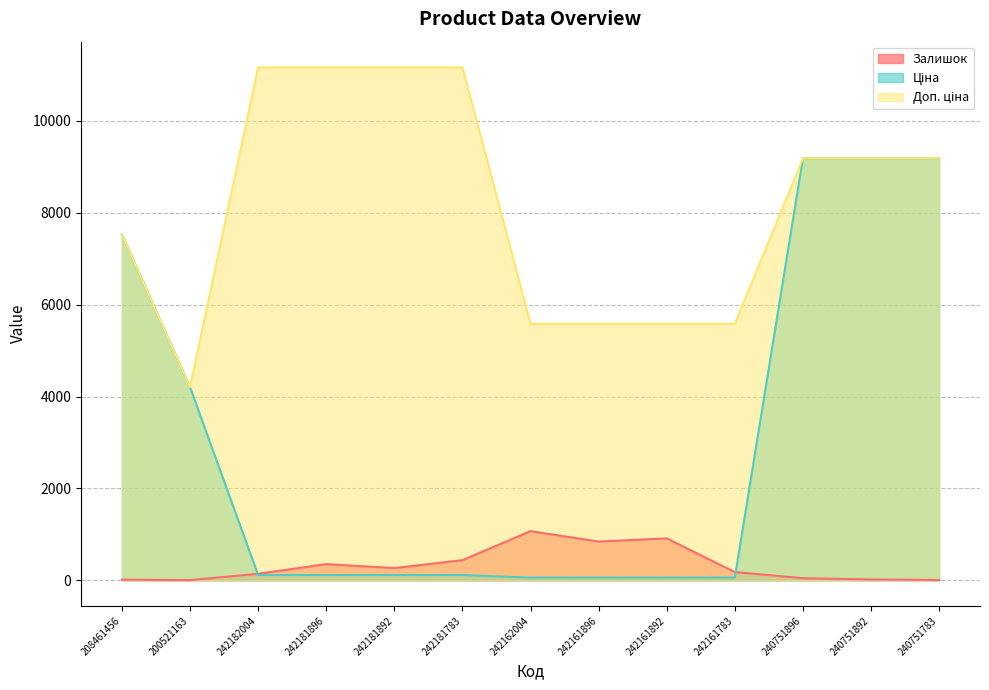

What are all the series names shown in the legend?

Залишок, Ціна, Доп. ціна